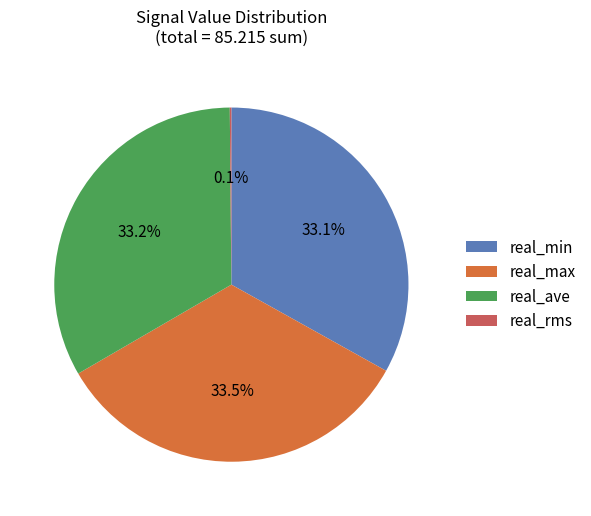

Does real_max account for over 50% of the chart?

No